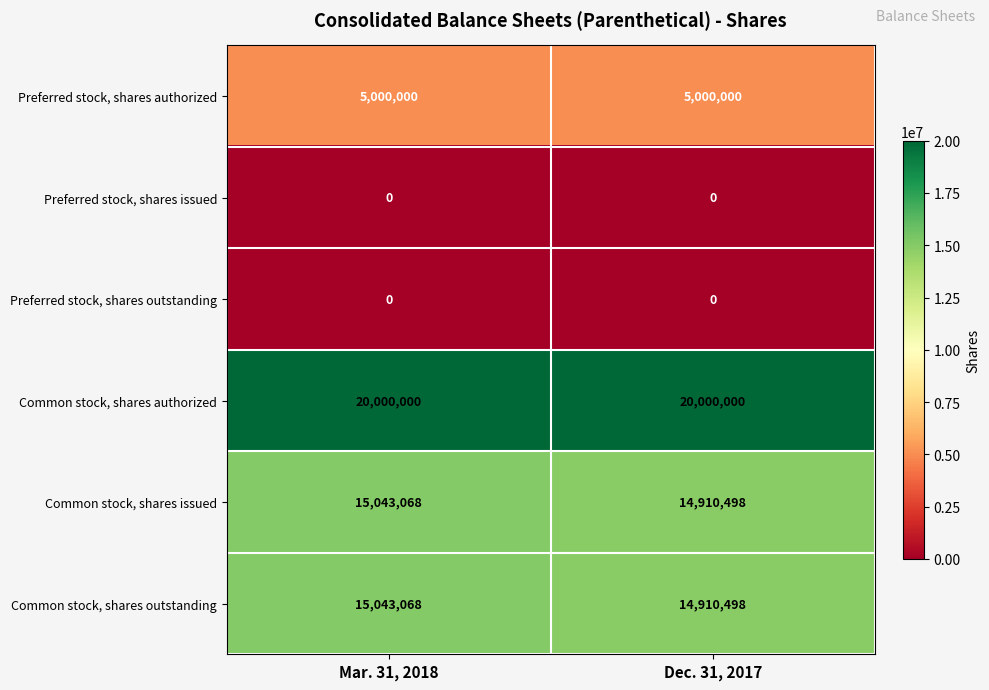

What is the difference between the highest and lowest values at Dec. 31, 2017?

20000000